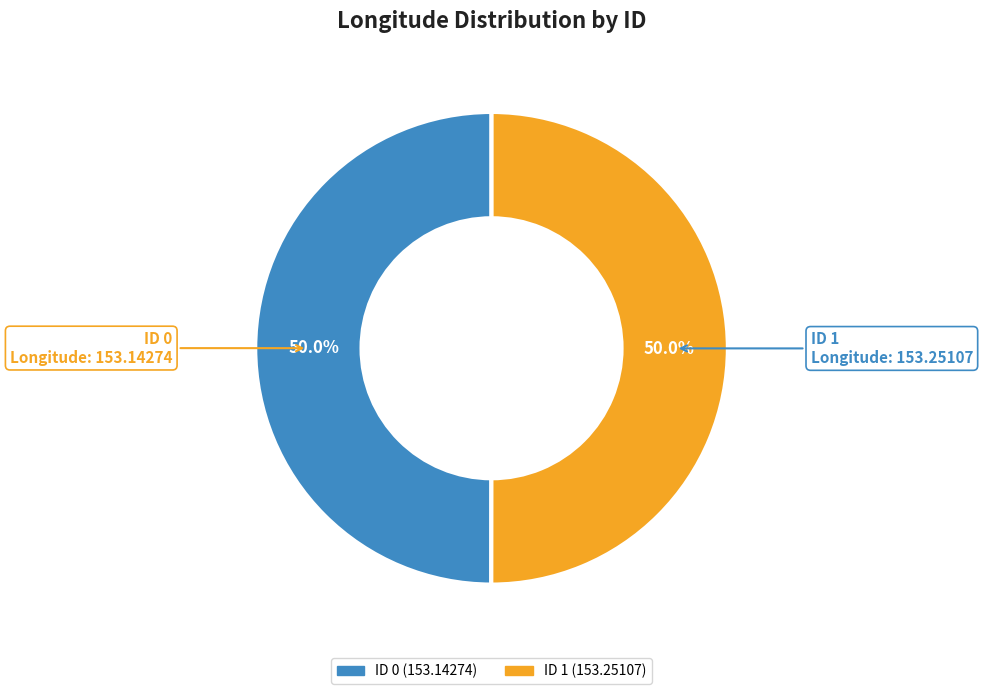

To the nearest percent, what portion does ID 1 represent?

50%